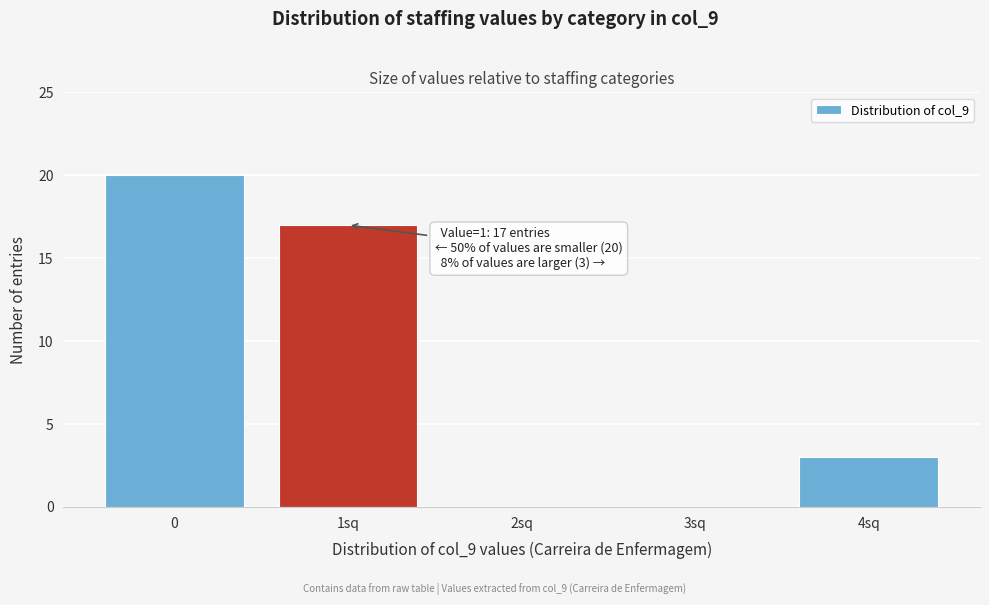

Reading right to left, list all the values displayed in this chart.

4sq=3	3sq=0	2sq=0	1sq=17	0=20